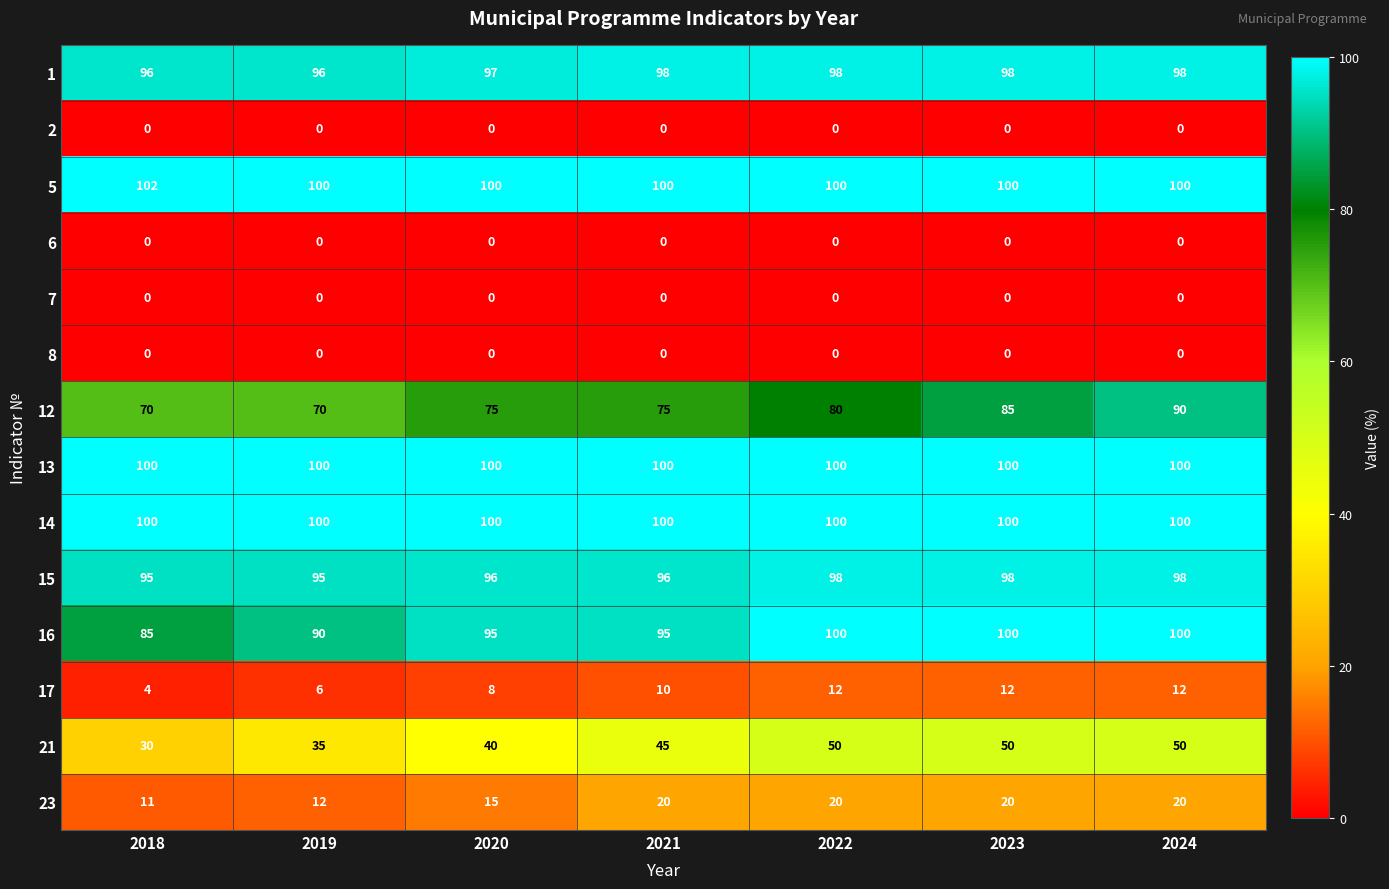

What is the sum of the 23 values at 2019 and 2020?

27